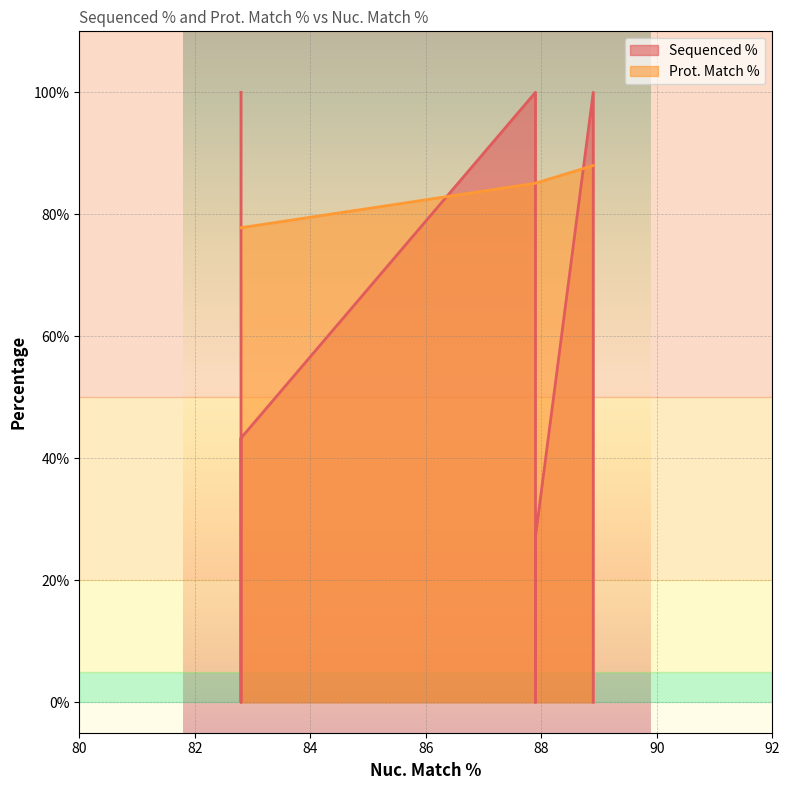

What is the difference between the highest and lowest values at 82.8?

22.2